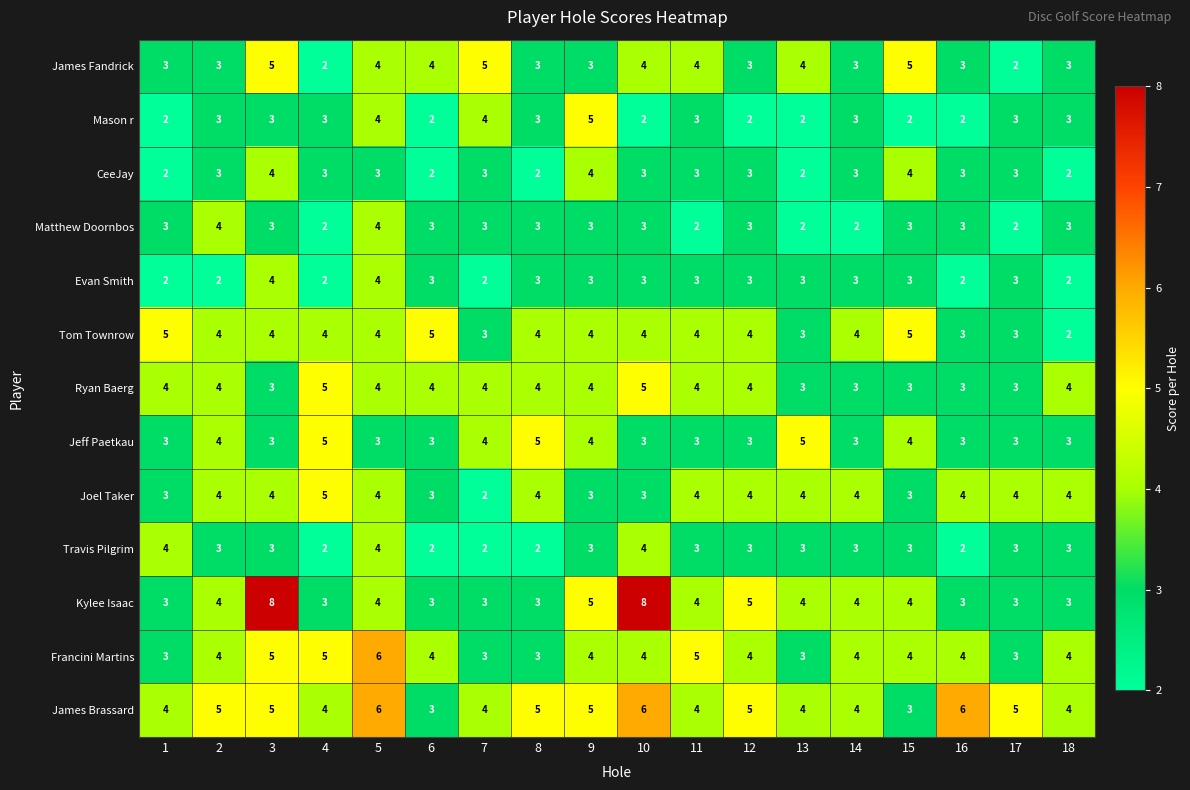

What is the spread (max minus min) of values at 6?

3